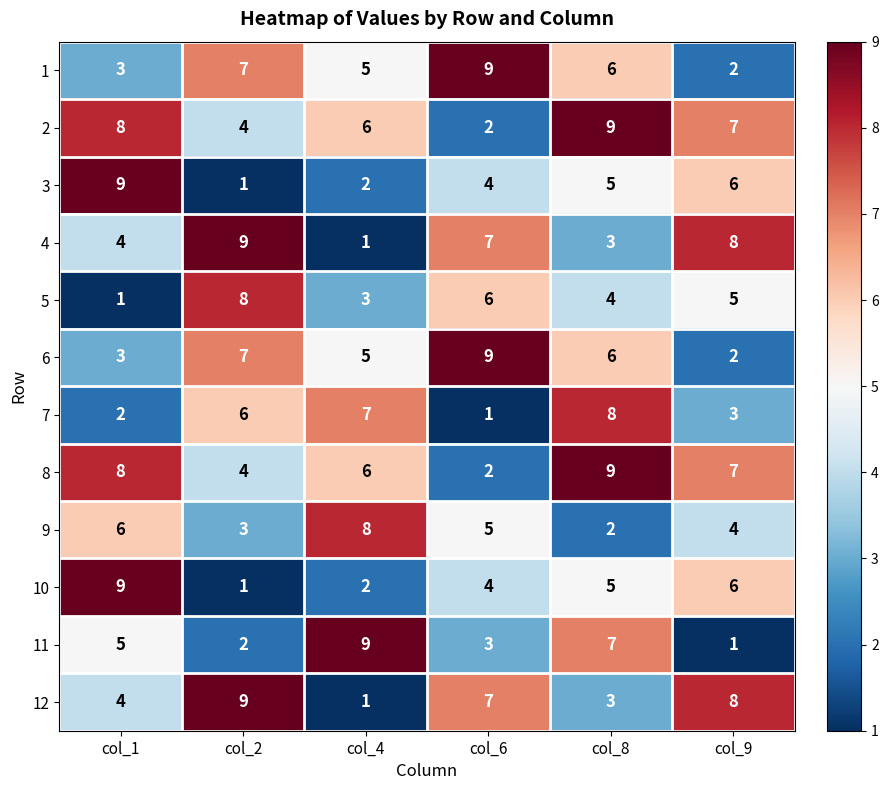

What is the difference between the highest and lowest values at col_9?

7